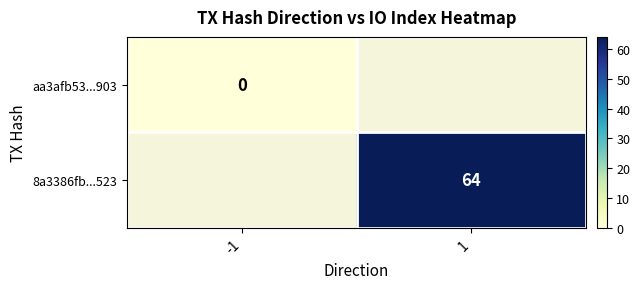

At how many categories does at least one series exceed 19?

1